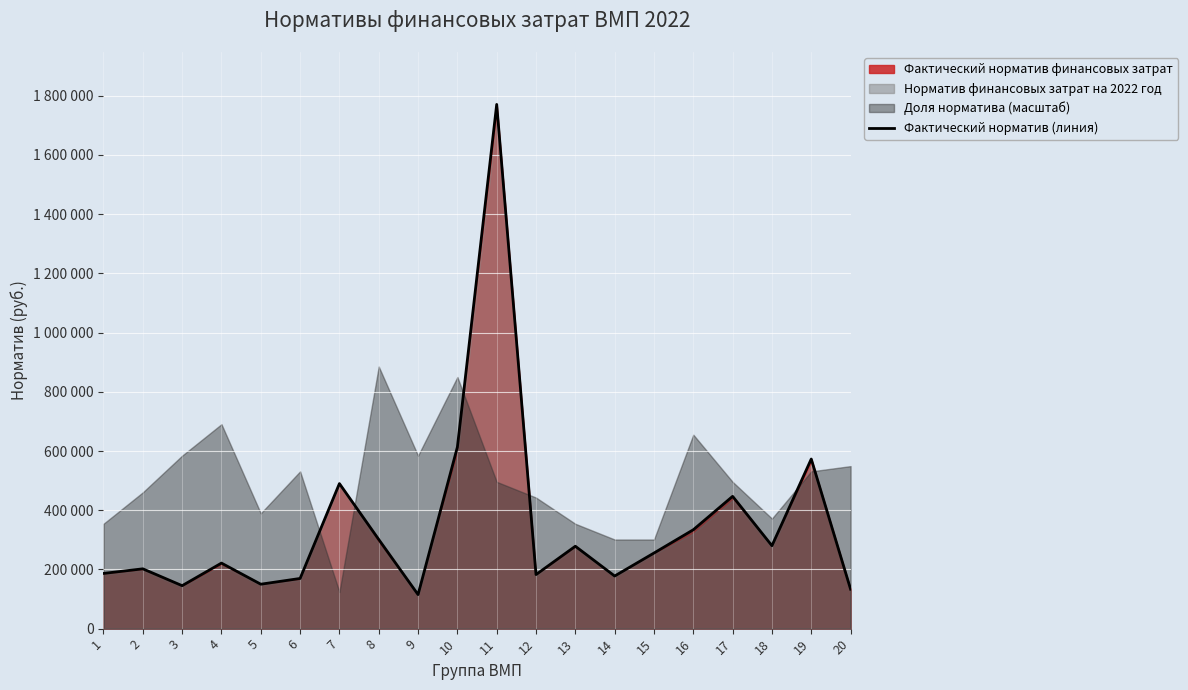

Reading left to right, list all the values displayed in this chart.

186505	202027	145110	221379	150068	169474	489920	301178	114978	613178	1770709	182583	278284	177718	255362	333982	446838	280090	572923	133271